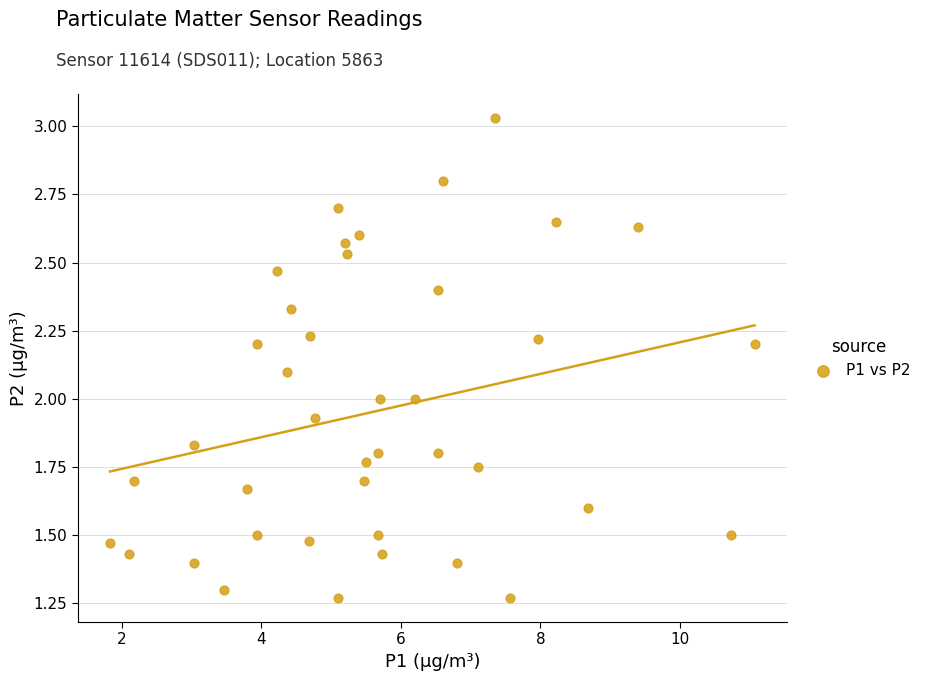

What is the range of X values (max minus min)?

9.2